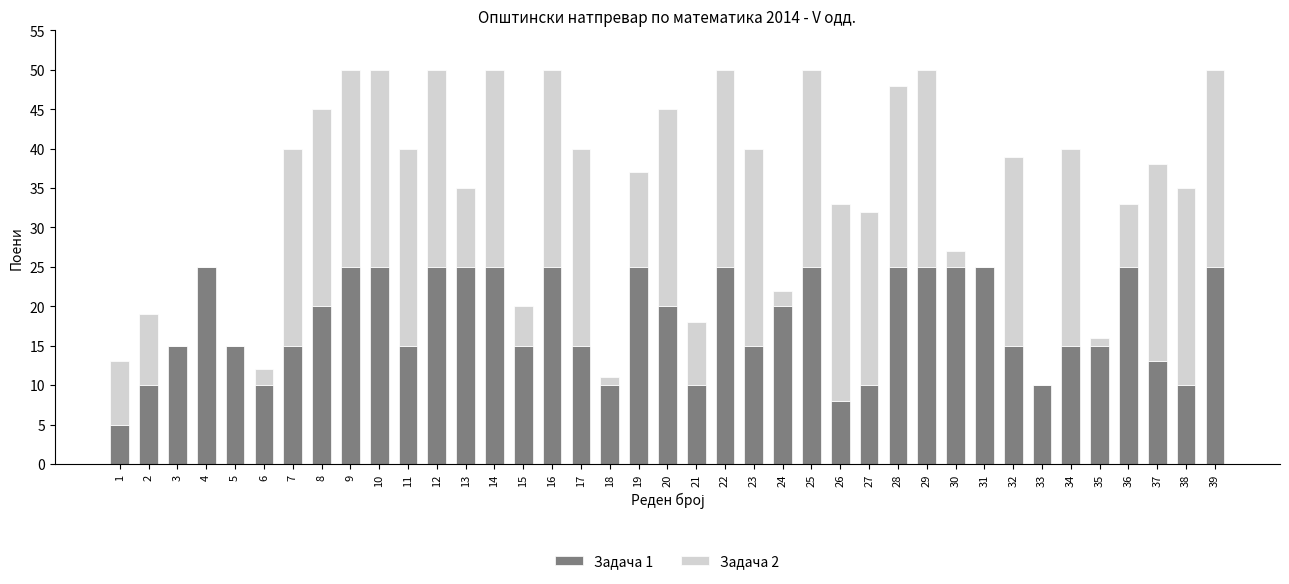

True or false: Задача 1 has a value of 15 at 32.

True